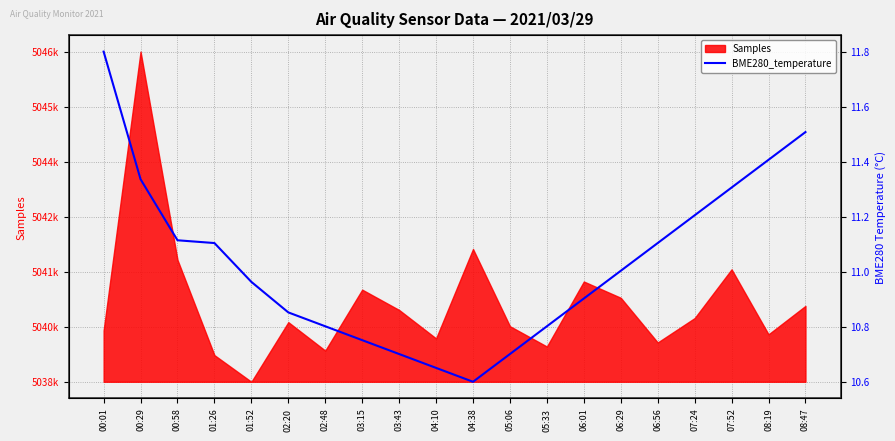

Does the chart display data point markers on the line(s)?

No